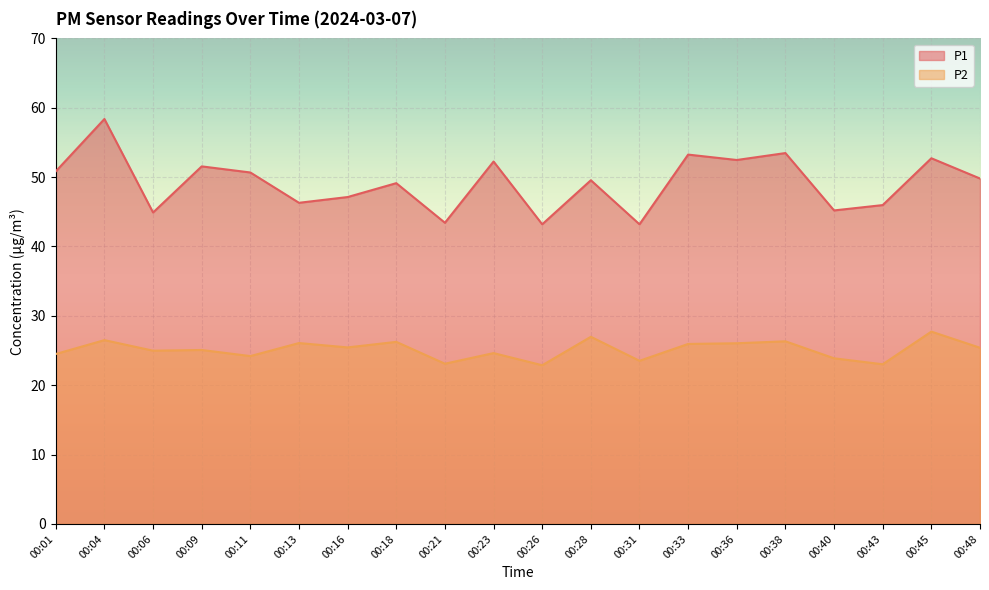

In P1, how many points are lower than both neighbors (excluding endpoints)?

7